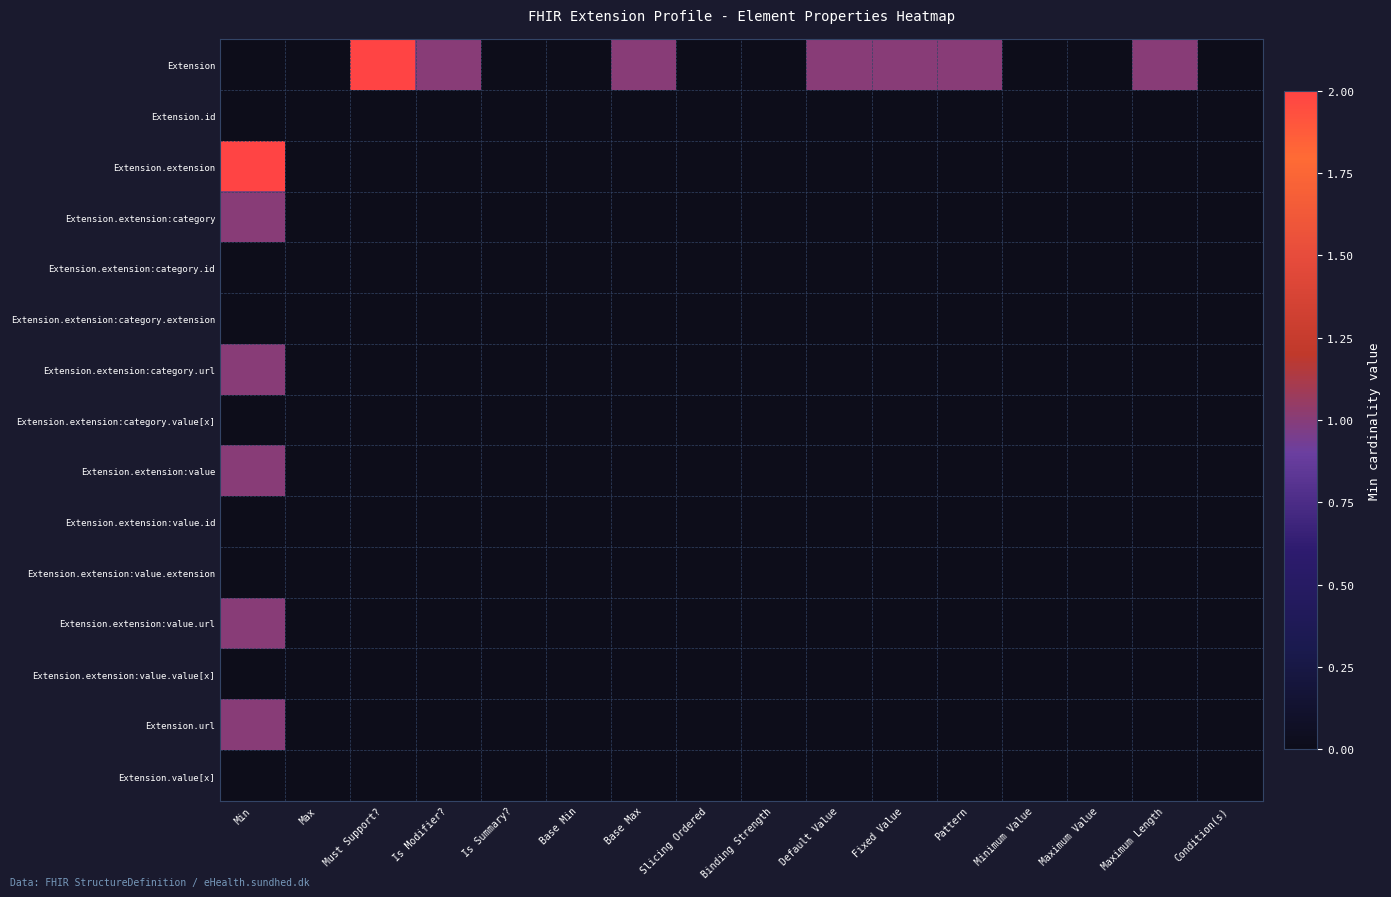

Reading right to left, transcribe all the data shown in this chart.

Extension: Condition(s)=0	Maximum Length=1	Maximum Value=0	Minimum Value=0	Pattern=1	Fixed Value=1	Default Value=1	Binding Strength=0	Slicing Ordered=0	Base Max=1	Base Min=0	Is Summary?=0	Is Modifier?=1	Must Support?=2	Max=0	Min=0
Extension.id: Condition(s)=0	Maximum Length=0	Maximum Value=0	Minimum Value=0	Pattern=0	Fixed Value=0	Default Value=0	Binding Strength=0	Slicing Ordered=0	Base Max=0	Base Min=0	Is Summary?=0	Is Modifier?=0	Must Support?=0	Max=0	Min=0
Extension.extension: Condition(s)=0	Maximum Length=0	Maximum Value=0	Minimum Value=0	Pattern=0	Fixed Value=0	Default Value=0	Binding Strength=0	Slicing Ordered=0	Base Max=0	Base Min=0	Is Summary?=0	Is Modifier?=0	Must Support?=0	Max=0	Min=2
Extension.extension:category: Condition(s)=0	Maximum Length=0	Maximum Value=0	Minimum Value=0	Pattern=0	Fixed Value=0	Default Value=0	Binding Strength=0	Slicing Ordered=0	Base Max=0	Base Min=0	Is Summary?=0	Is Modifier?=0	Must Support?=0	Max=0	Min=1
Extension.extension:category.id: Condition(s)=0	Maximum Length=0	Maximum Value=0	Minimum Value=0	Pattern=0	Fixed Value=0	Default Value=0	Binding Strength=0	Slicing Ordered=0	Base Max=0	Base Min=0	Is Summary?=0	Is Modifier?=0	Must Support?=0	Max=0	Min=0
Extension.extension:category.extension: Condition(s)=0	Maximum Length=0	Maximum Value=0	Minimum Value=0	Pattern=0	Fixed Value=0	Default Value=0	Binding Strength=0	Slicing Ordered=0	Base Max=0	Base Min=0	Is Summary?=0	Is Modifier?=0	Must Support?=0	Max=0	Min=0
Extension.extension:category.url: Condition(s)=0	Maximum Length=0	Maximum Value=0	Minimum Value=0	Pattern=0	Fixed Value=0	Default Value=0	Binding Strength=0	Slicing Ordered=0	Base Max=0	Base Min=0	Is Summary?=0	Is Modifier?=0	Must Support?=0	Max=0	Min=1
Extension.extension:category.value[x]: Condition(s)=0	Maximum Length=0	Maximum Value=0	Minimum Value=0	Pattern=0	Fixed Value=0	Default Value=0	Binding Strength=0	Slicing Ordered=0	Base Max=0	Base Min=0	Is Summary?=0	Is Modifier?=0	Must Support?=0	Max=0	Min=0
Extension.extension:value: Condition(s)=0	Maximum Length=0	Maximum Value=0	Minimum Value=0	Pattern=0	Fixed Value=0	Default Value=0	Binding Strength=0	Slicing Ordered=0	Base Max=0	Base Min=0	Is Summary?=0	Is Modifier?=0	Must Support?=0	Max=0	Min=1
Extension.extension:value.id: Condition(s)=0	Maximum Length=0	Maximum Value=0	Minimum Value=0	Pattern=0	Fixed Value=0	Default Value=0	Binding Strength=0	Slicing Ordered=0	Base Max=0	Base Min=0	Is Summary?=0	Is Modifier?=0	Must Support?=0	Max=0	Min=0
Extension.extension:value.extension: Condition(s)=0	Maximum Length=0	Maximum Value=0	Minimum Value=0	Pattern=0	Fixed Value=0	Default Value=0	Binding Strength=0	Slicing Ordered=0	Base Max=0	Base Min=0	Is Summary?=0	Is Modifier?=0	Must Support?=0	Max=0	Min=0
Extension.extension:value.url: Condition(s)=0	Maximum Length=0	Maximum Value=0	Minimum Value=0	Pattern=0	Fixed Value=0	Default Value=0	Binding Strength=0	Slicing Ordered=0	Base Max=0	Base Min=0	Is Summary?=0	Is Modifier?=0	Must Support?=0	Max=0	Min=1
Extension.extension:value.value[x]: Condition(s)=0	Maximum Length=0	Maximum Value=0	Minimum Value=0	Pattern=0	Fixed Value=0	Default Value=0	Binding Strength=0	Slicing Ordered=0	Base Max=0	Base Min=0	Is Summary?=0	Is Modifier?=0	Must Support?=0	Max=0	Min=0
Extension.url: Condition(s)=0	Maximum Length=0	Maximum Value=0	Minimum Value=0	Pattern=0	Fixed Value=0	Default Value=0	Binding Strength=0	Slicing Ordered=0	Base Max=0	Base Min=0	Is Summary?=0	Is Modifier?=0	Must Support?=0	Max=0	Min=1
Extension.value[x]: Condition(s)=0	Maximum Length=0	Maximum Value=0	Minimum Value=0	Pattern=0	Fixed Value=0	Default Value=0	Binding Strength=0	Slicing Ordered=0	Base Max=0	Base Min=0	Is Summary?=0	Is Modifier?=0	Must Support?=0	Max=0	Min=0